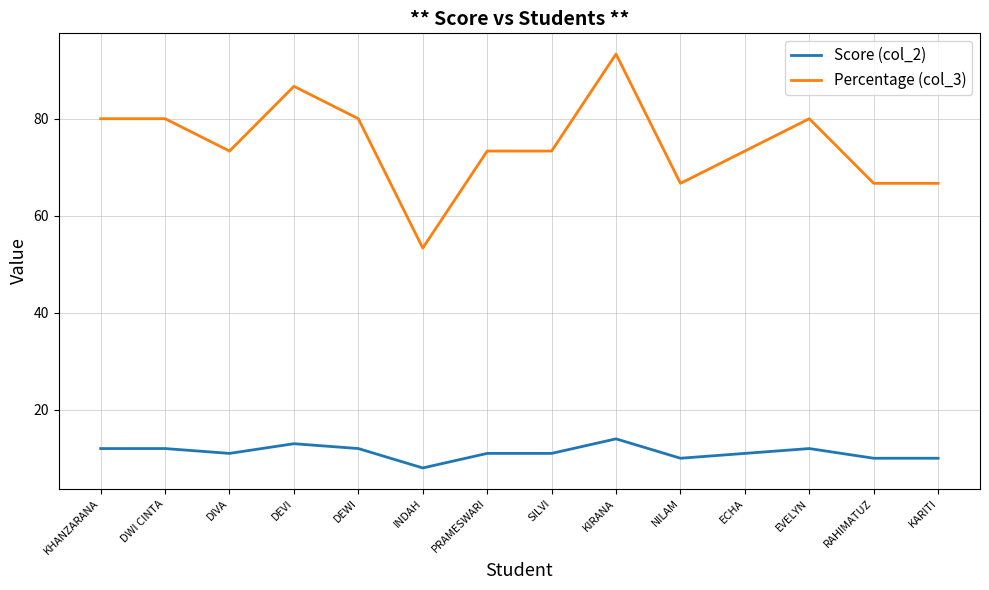

What are all the series names shown in the legend?

Score (col_2), Percentage (col_3)